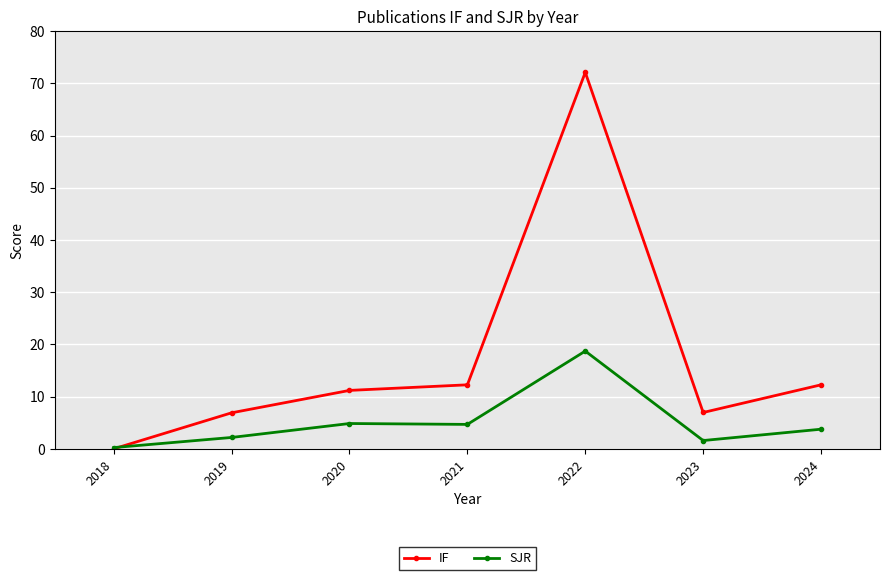

Where does the IF series first go above 11?

2020